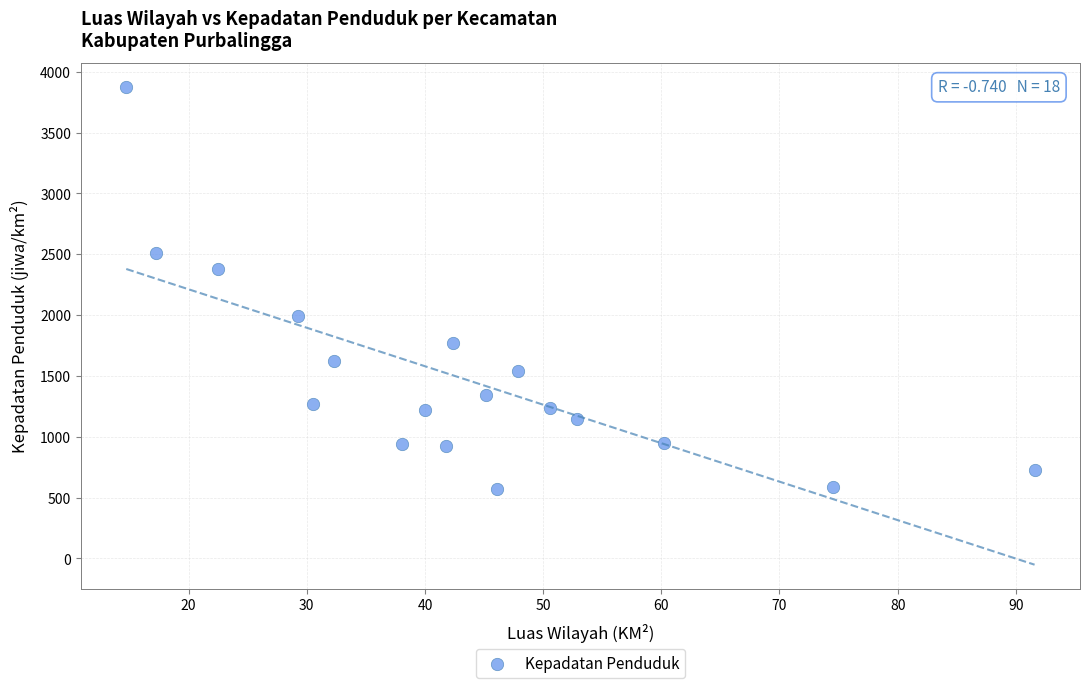

What Y value in the scatter plot is closest to 2222?

2381.7